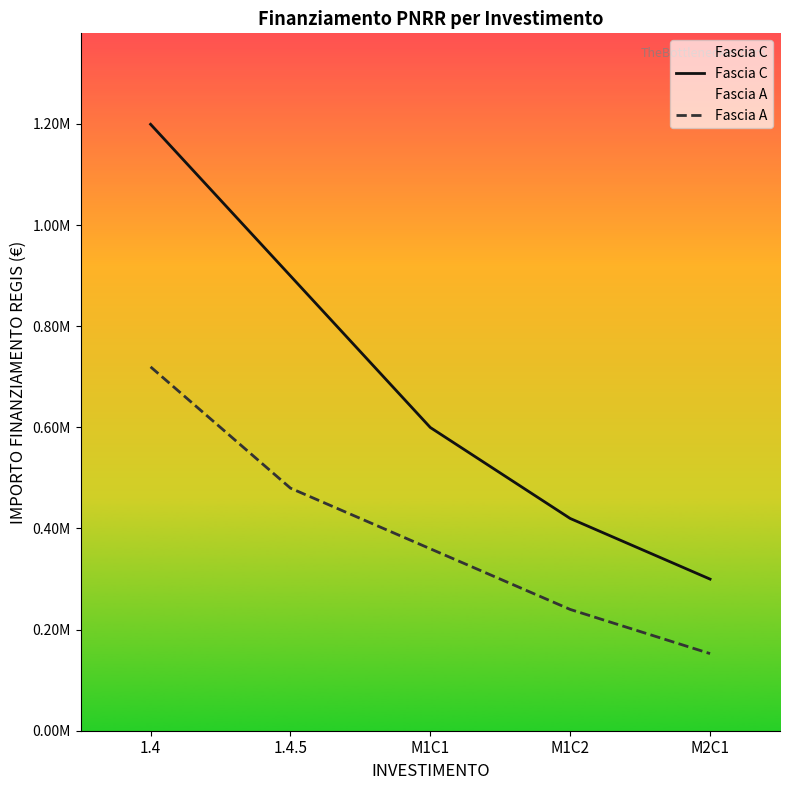

The value of Fascia A at M1C1 is 359796. True or false?

True